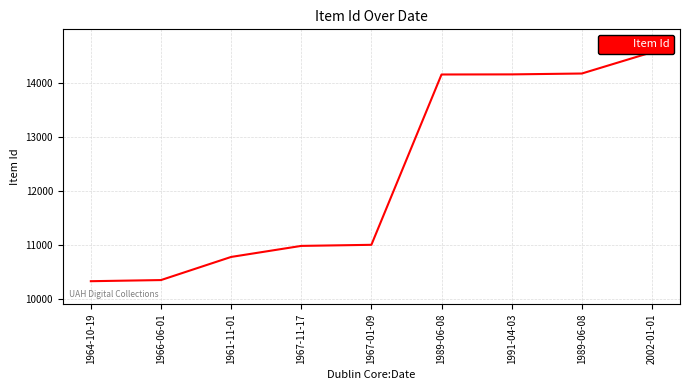

What is the sum of the values at 2002-01-01 and 1966-06-01?

24915